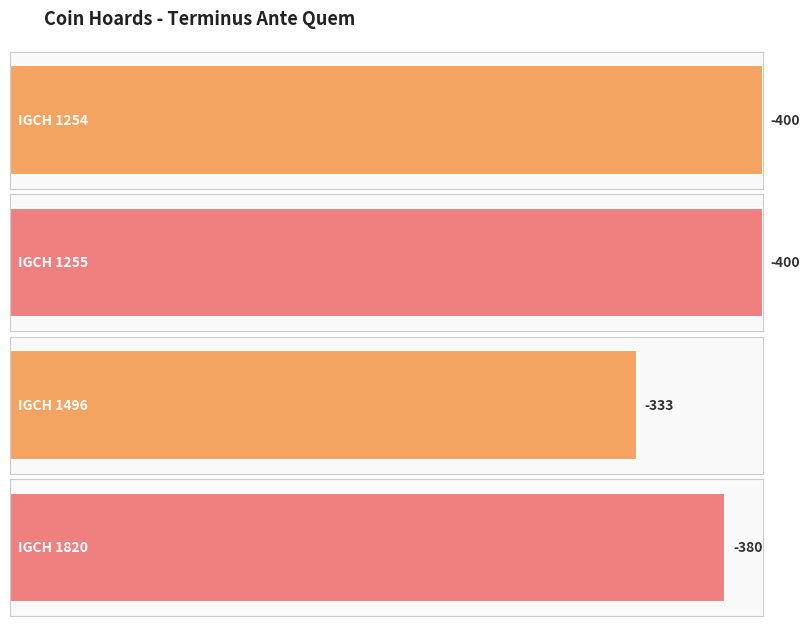

What is the sum of the values at IGCH 1496 and IGCH 1255?

-733